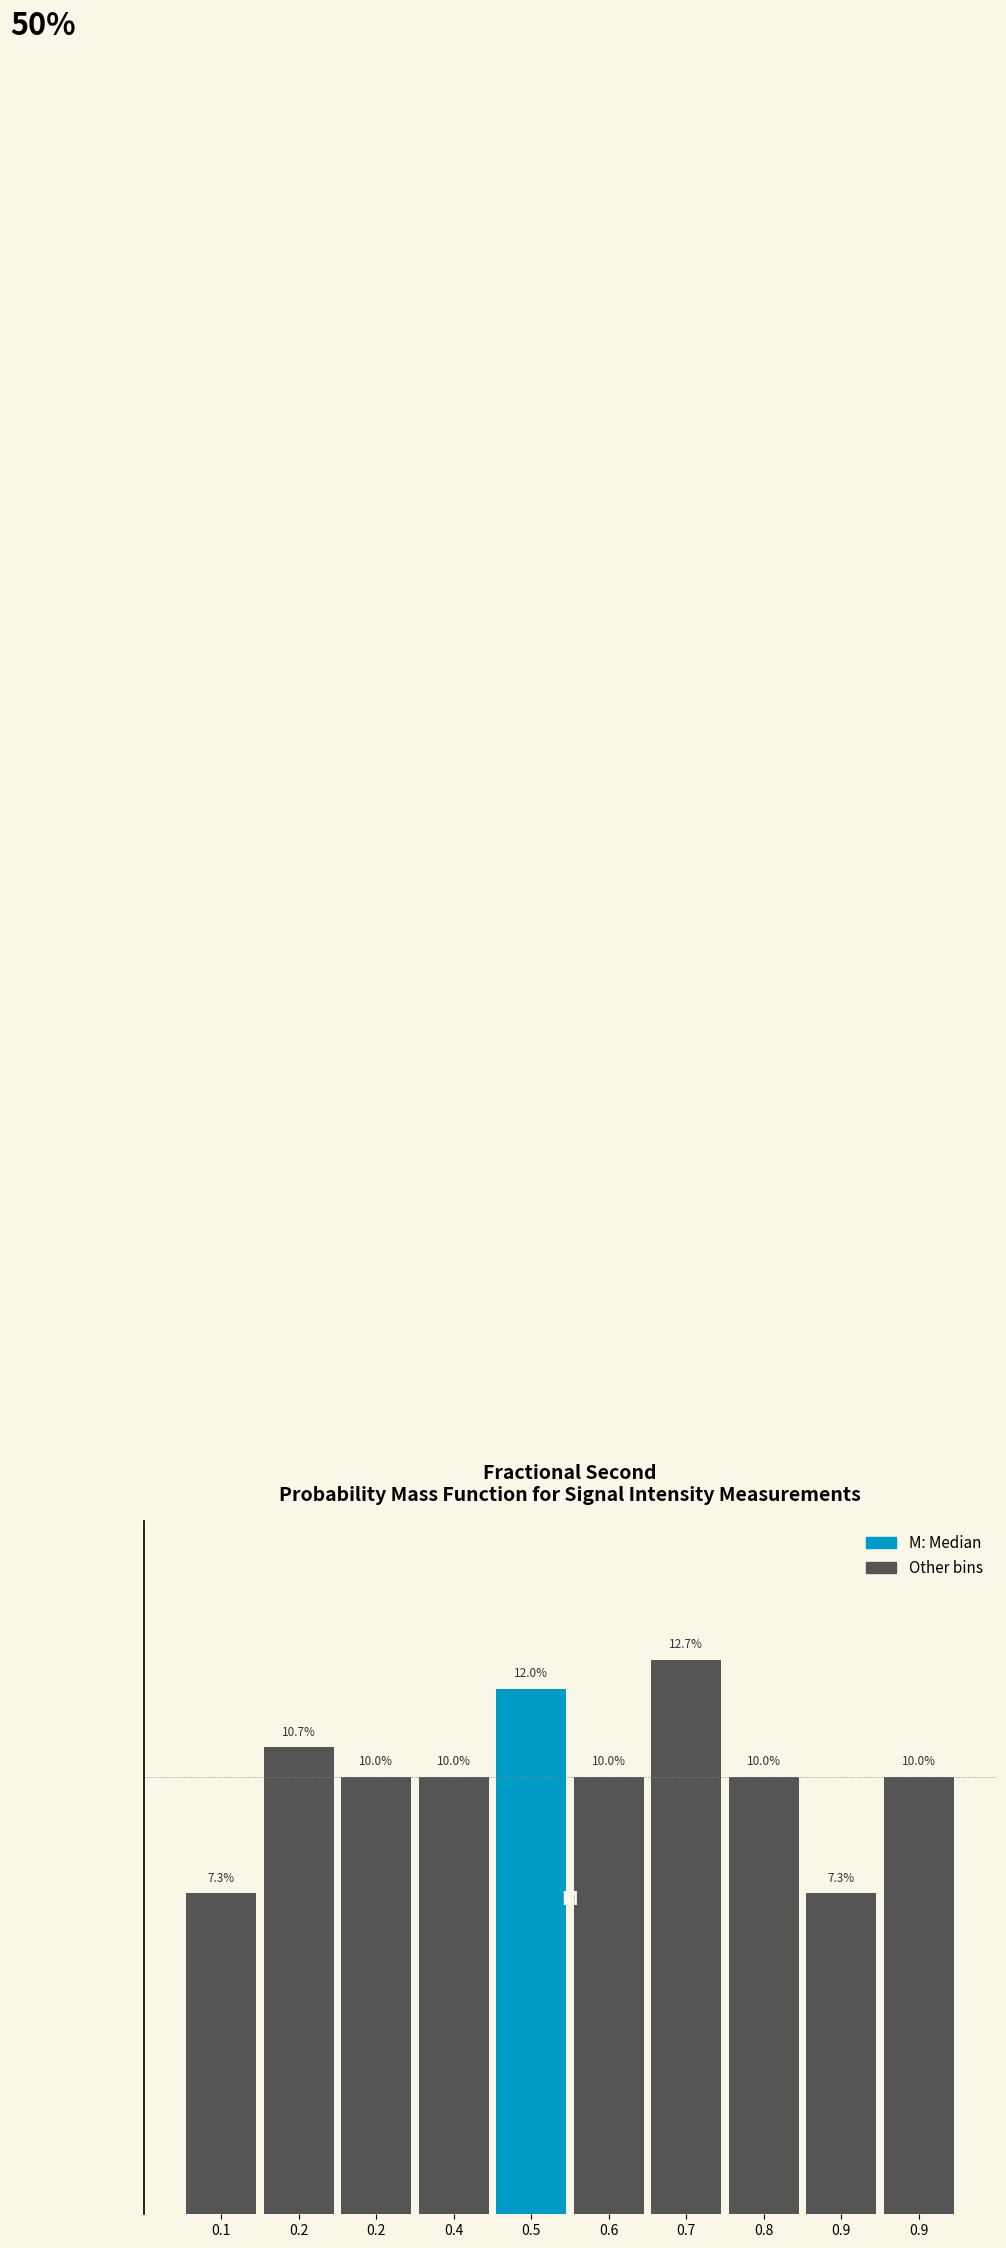

Are the bars horizontal?

No